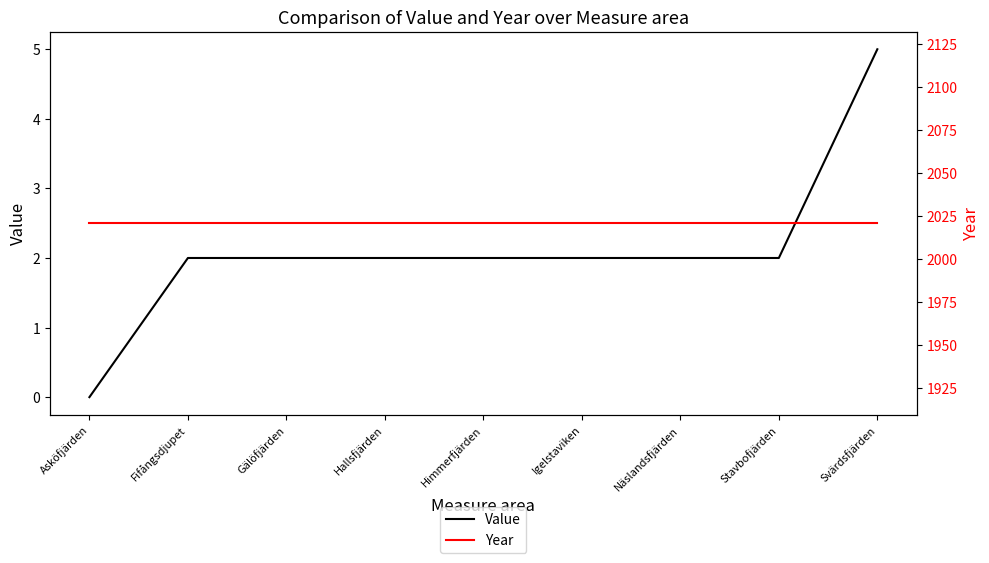

How many values in the Value series are below 2?

1